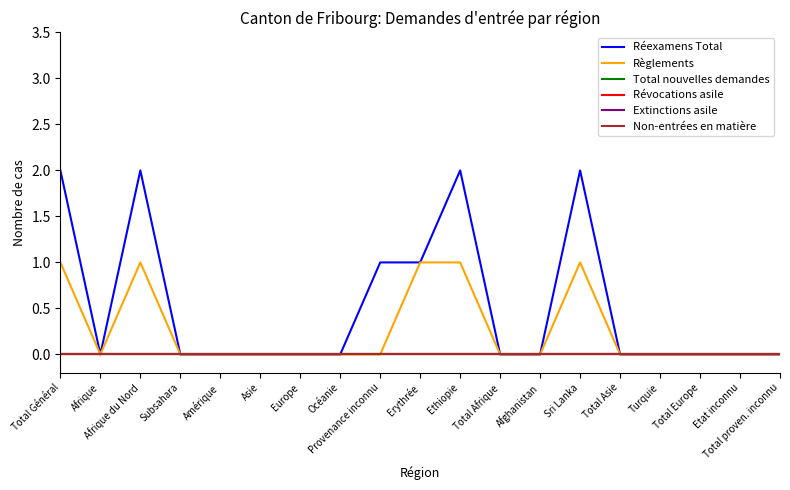

Which has a higher value, Total Europe or Ethiopie?

Ethiopie